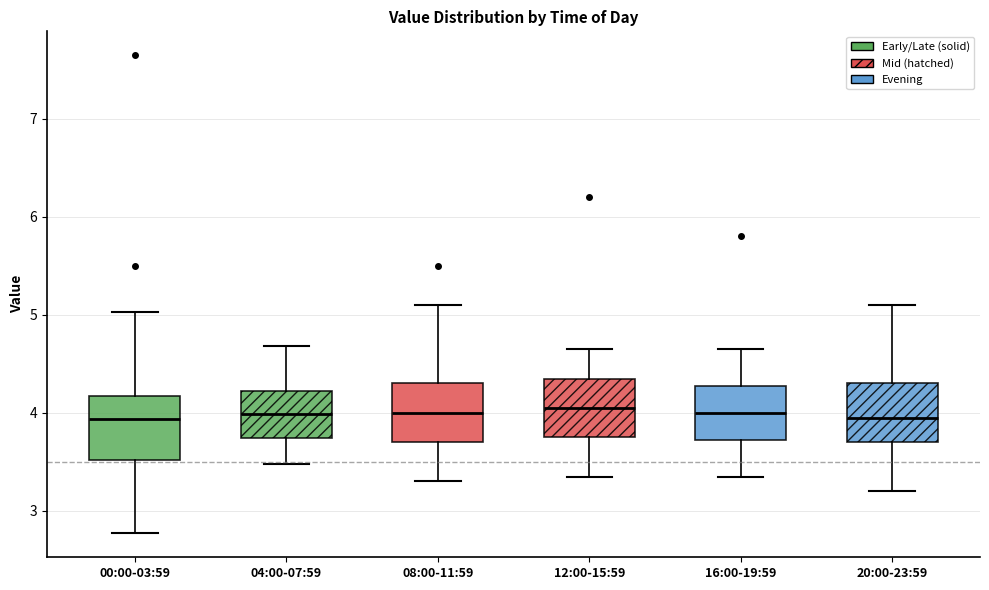

Where is the upper edge of the box for 08:00-11:59 on the y-axis? The values are not printed on the chart, so give them approximately, as read against the axis.

4.3